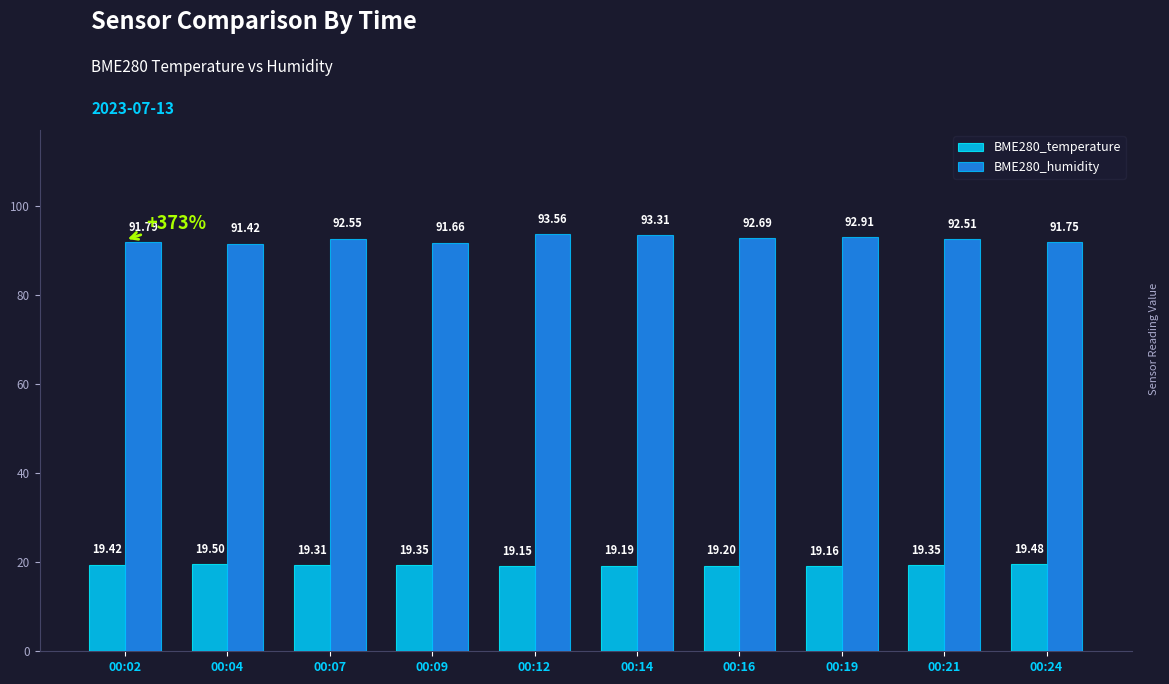

Is the value of BME280_humidity at 00:21 greater than the value of BME280_temperature at 00:07?

Yes